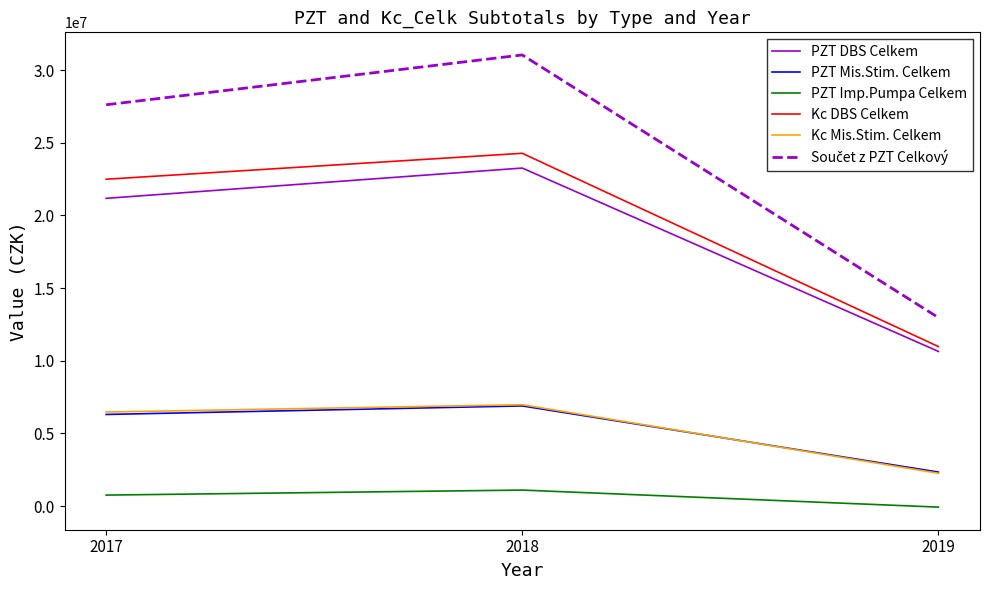

What is the total value across all series at 2019?

39115990.5